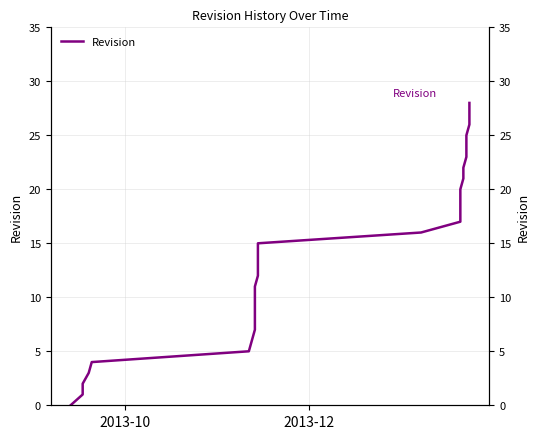

Is this an area chart (filled region under the line)?

No